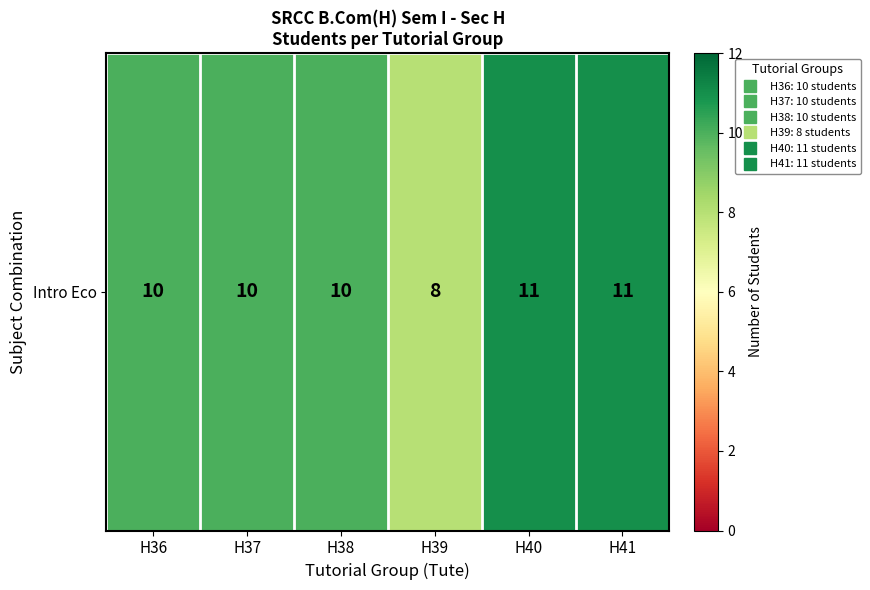

List the labels in order of value, smallest first.

H39, H36, H37, H38, H40, H41